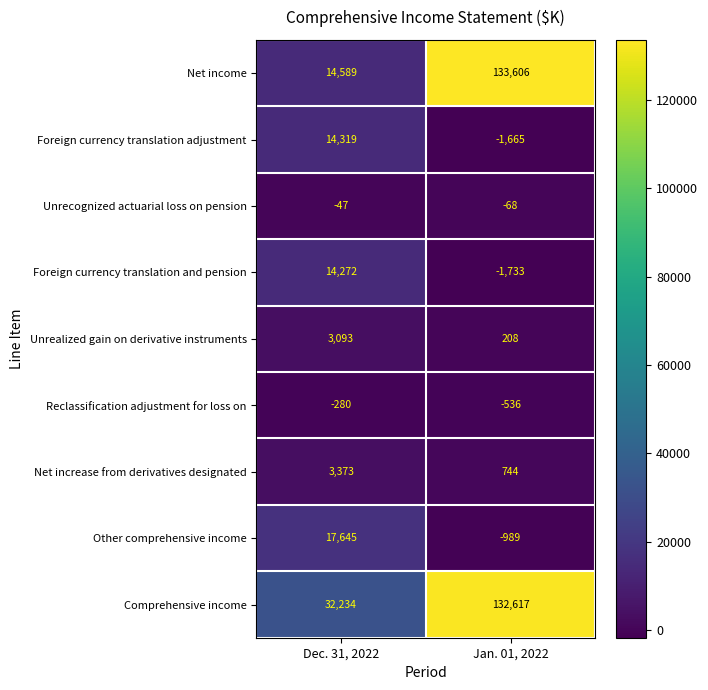

Is it true that Other comprehensive income equals -1556 at Jan. 01, 2022?

False